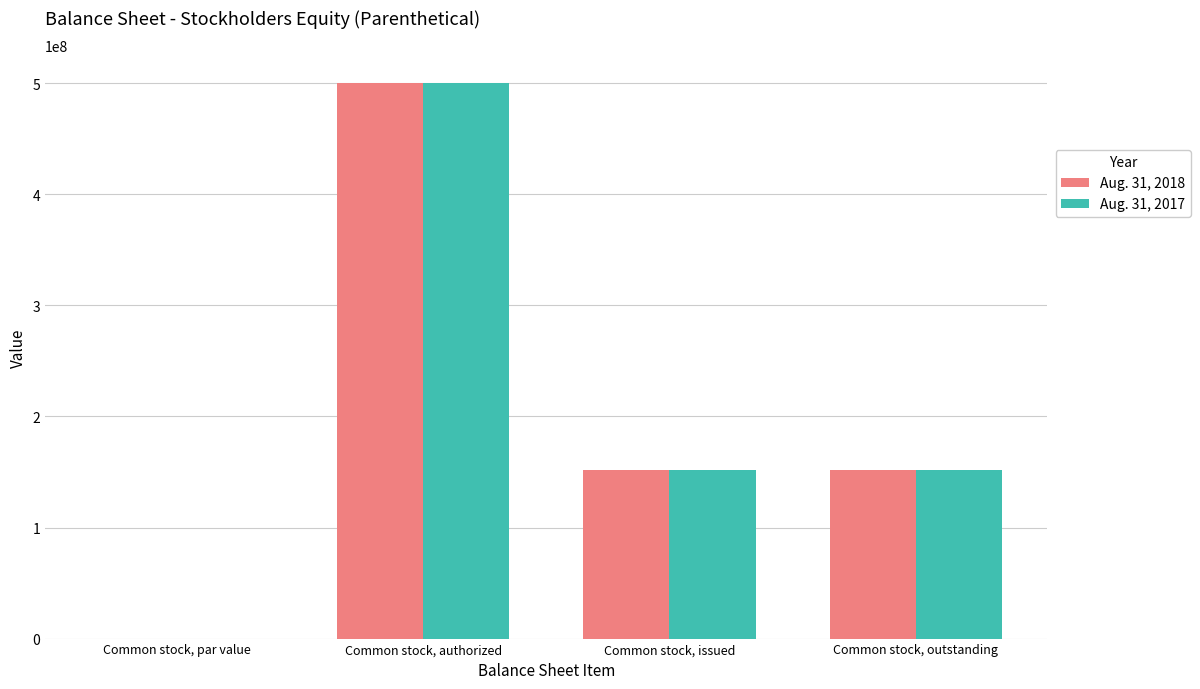

Count the Aug. 31, 2017 values in the range 151500000 to 500000000.

3